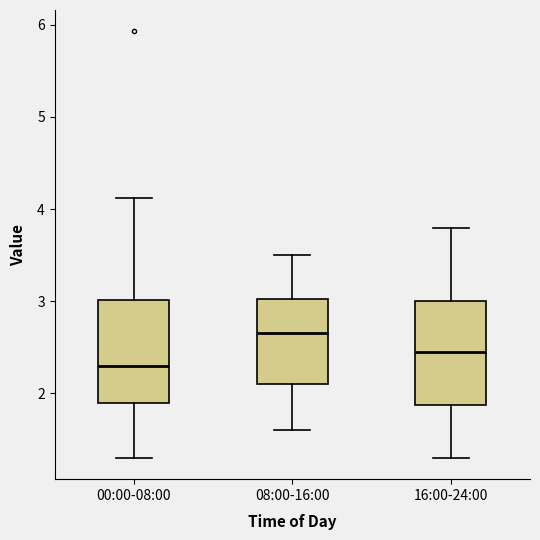

Which box has the highest median line?

08:00-16:00